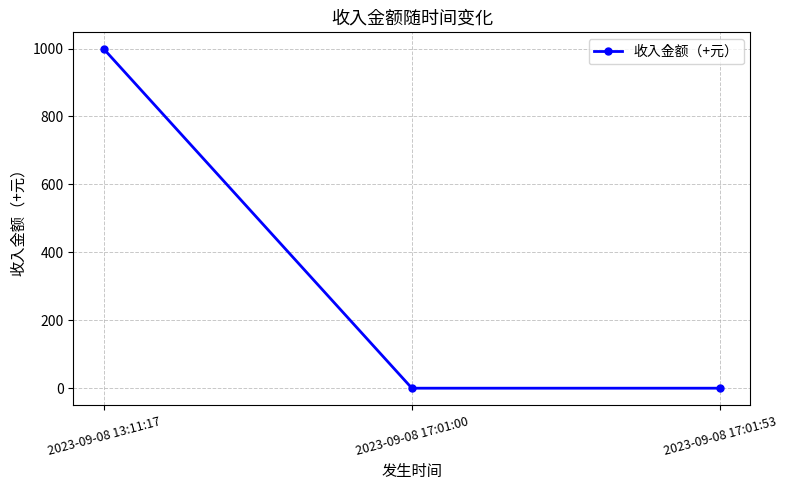

What is the average value?

332.6